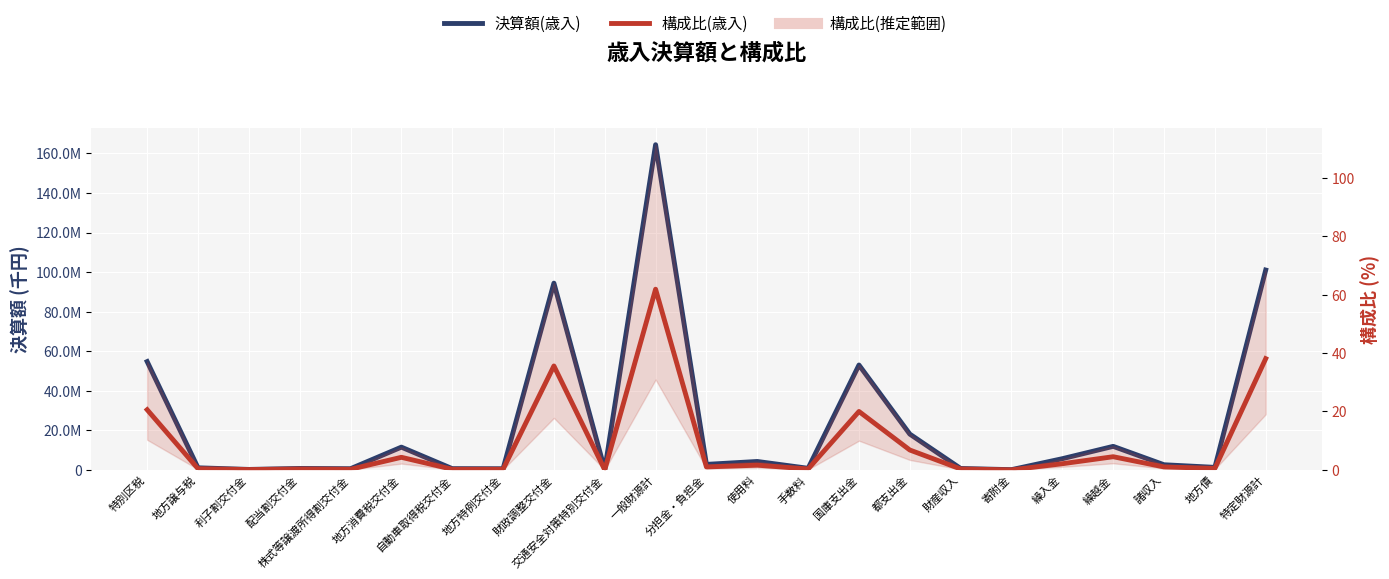

Which category has the lowest value in the 決算額(歳入) series?

交通安全対策特別交付金